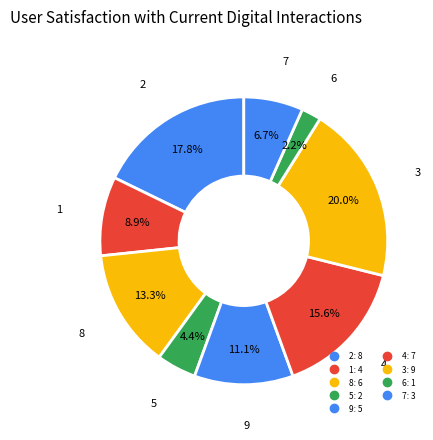

How many segments does this pie chart have?

9